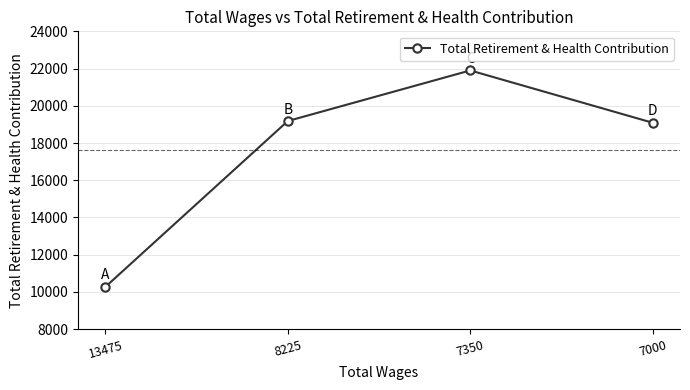

The value at 8225 is 6287. True or false?

False